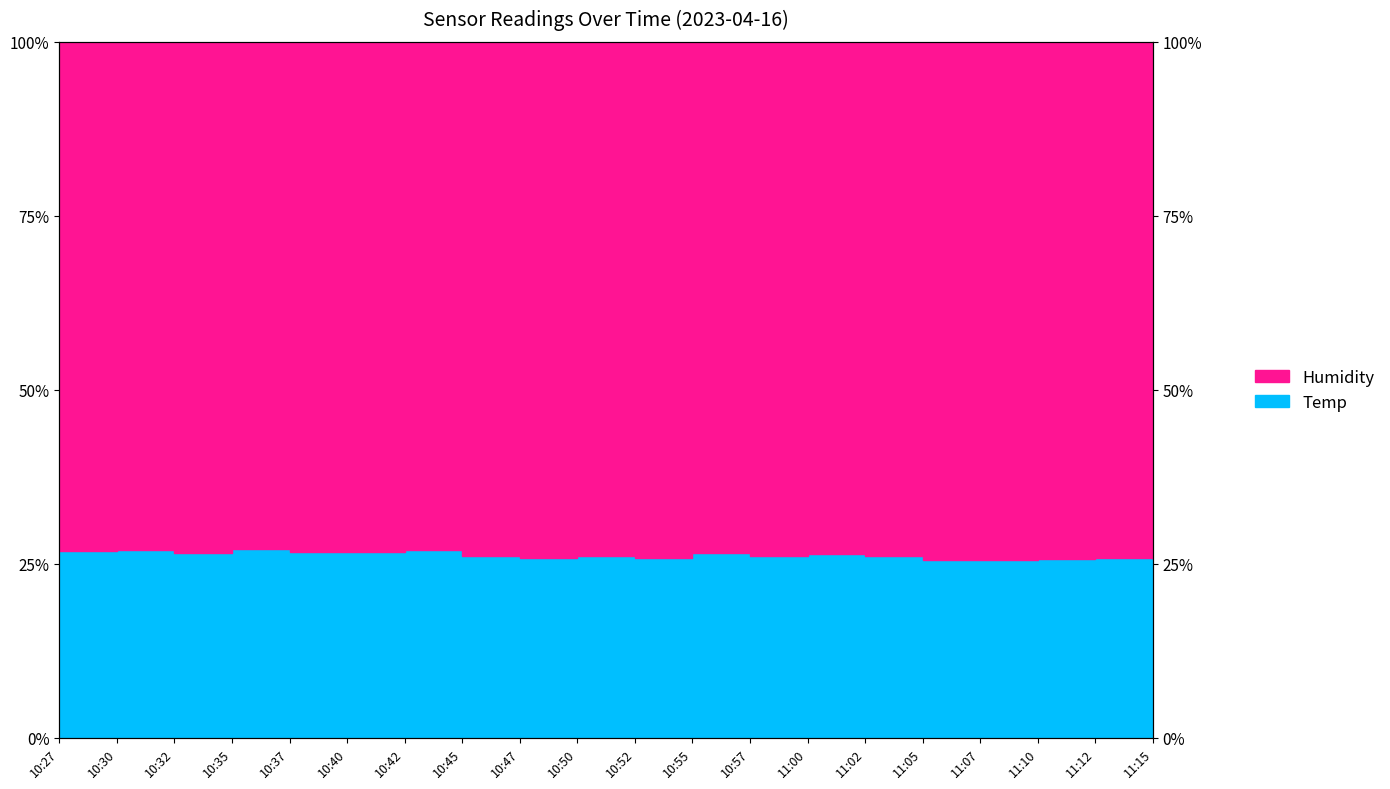

Where is the first local maximum?

10:30